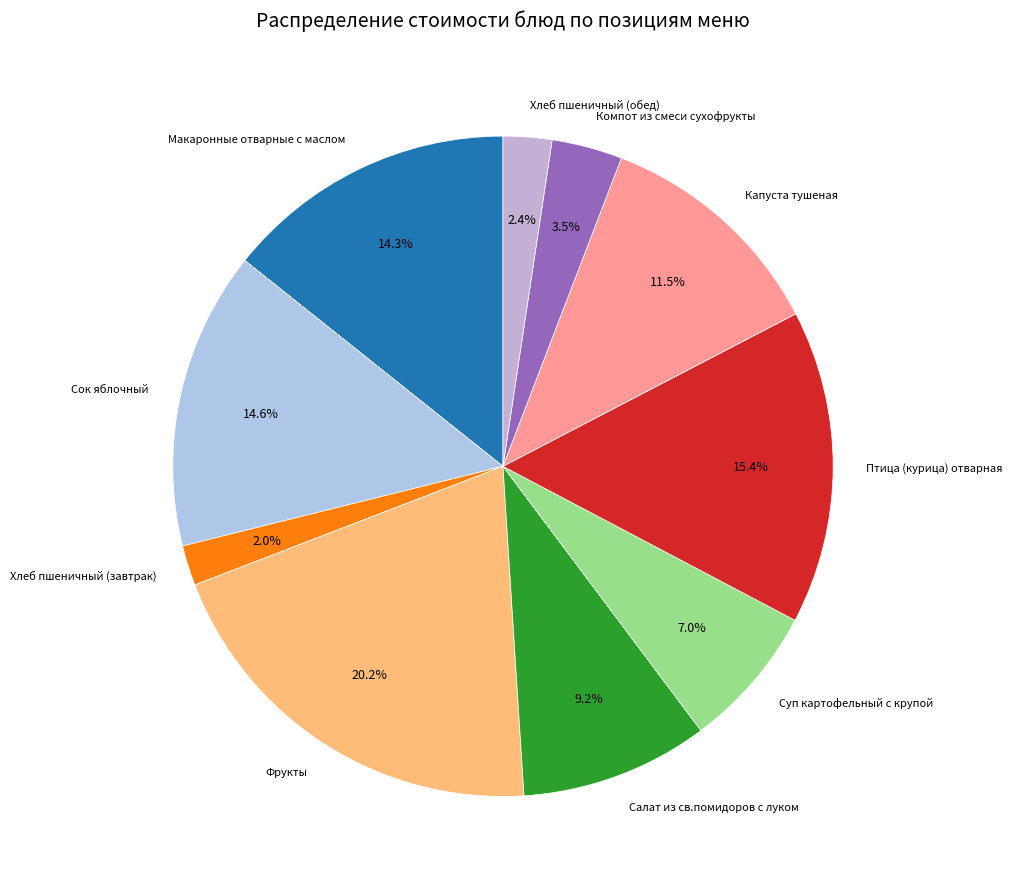

How many segments does this pie chart have?

10